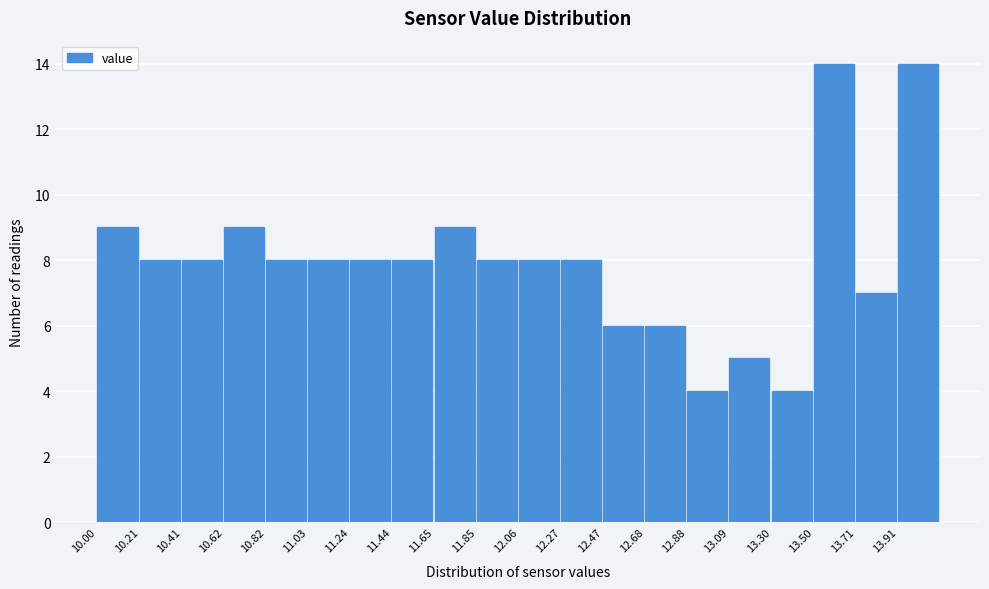

Reading left to right, transcribe this chart: for each bar, give the range it covers on the x-axis and its height. Neither the bar edges nor the heights are printed on the chart, so give them approximately, as read against the axes.

10.00 to 10.20: 9
10.20 to 10.40: 8
10.40 to 10.60: 8
10.60 to 10.80: 9
10.80 to 11.05: 8
11.05 to 11.25: 8
11.25 to 11.45: 8
11.45 to 11.65: 8
11.65 to 11.85: 9
11.85 to 12.05: 8
12.05 to 12.25: 8
12.25 to 12.45: 8
12.45 to 12.70: 6
12.70 to 12.90: 6
12.90 to 13.10: 4
13.10 to 13.30: 5
13.30 to 13.50: 4
13.50 to 13.70: 14
13.70 to 13.90: 7
13.90 to 14.10: 14